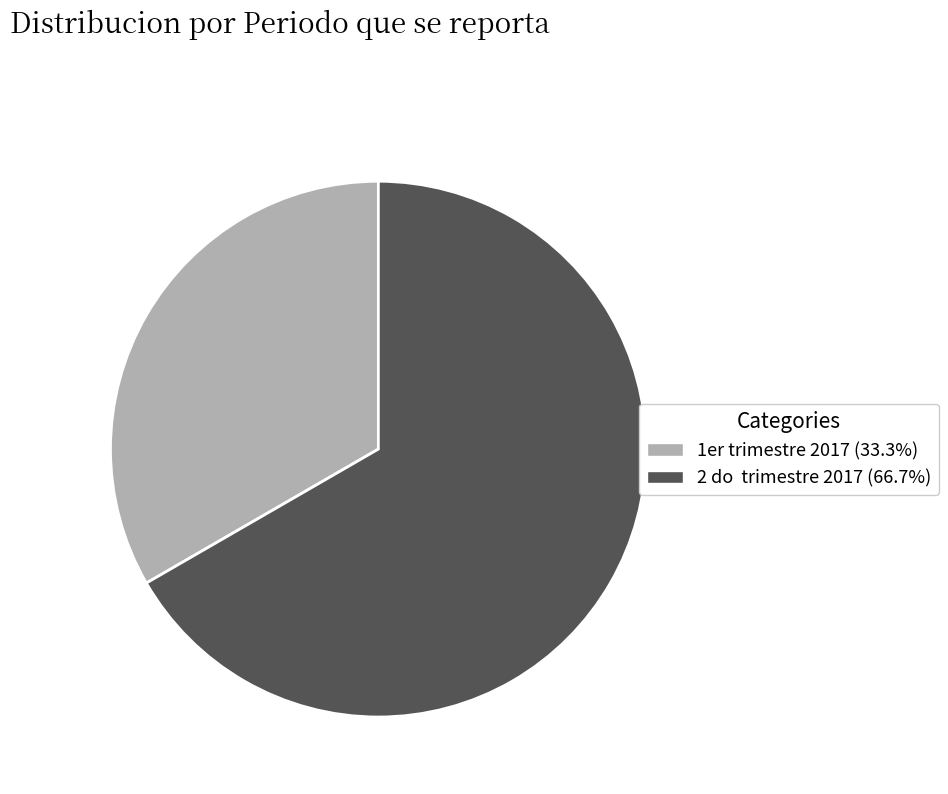

Combined, do 2 do trimestre 2017 (66.7%) and 1er trimestre 2017 (33.3%) account for over 50%?

Yes